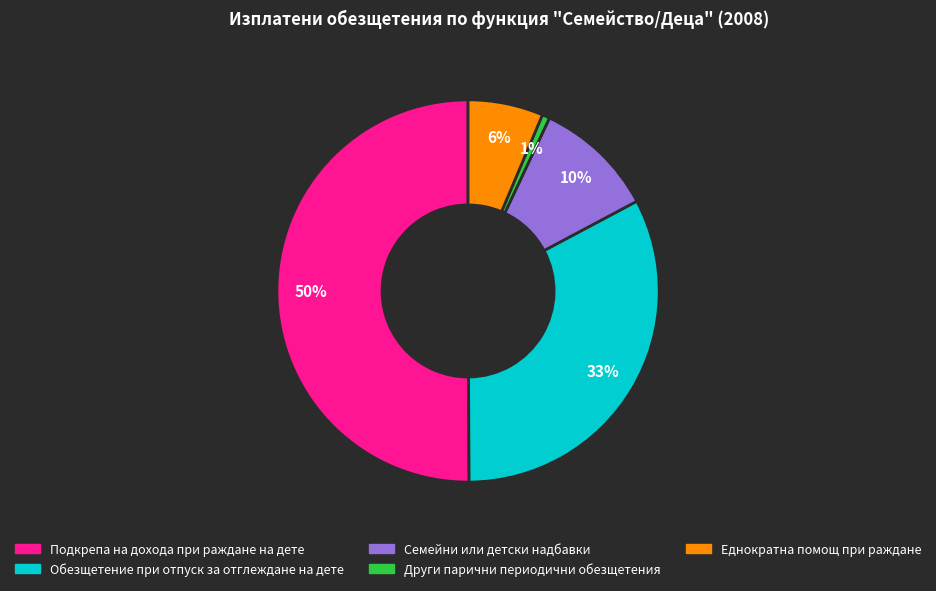

The Еднократна помощ при раждане slice represents 20% of the pie. True or false?

False